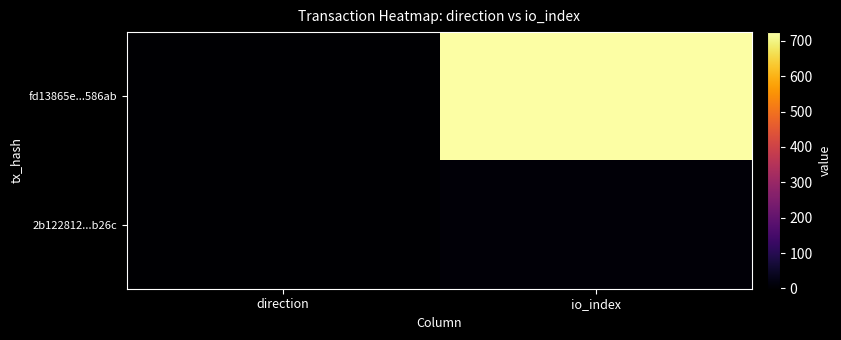

Which series changed the most between direction and io_index?

fd13865e...586ab